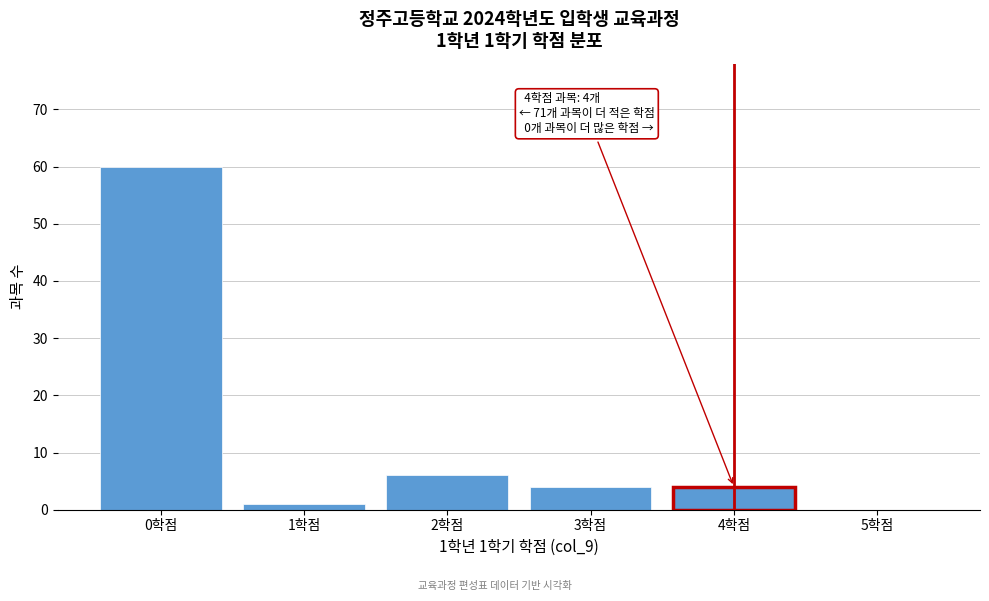

Over which range of the x-axis is the bar tallest?

-0.5 to 0.5